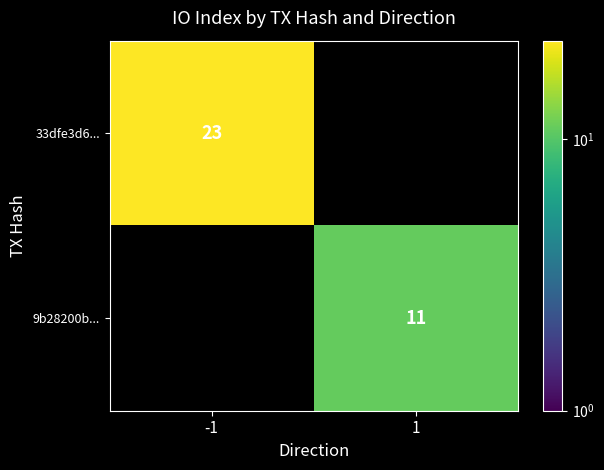

True or false: 33dfe3d6... has a value of 23 at -1.

True